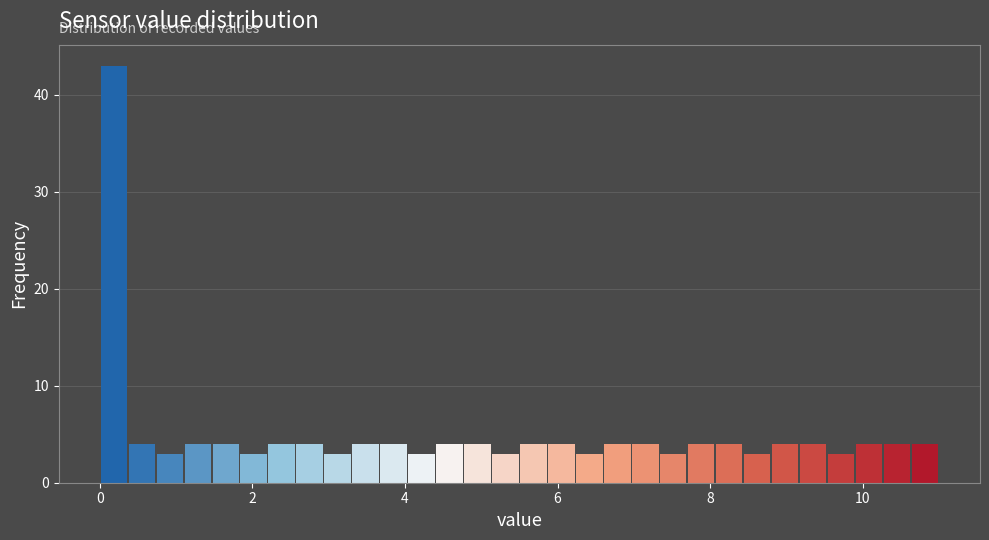

Read against the x-axis, roughly where is the centre of the tallest bar?

0.2